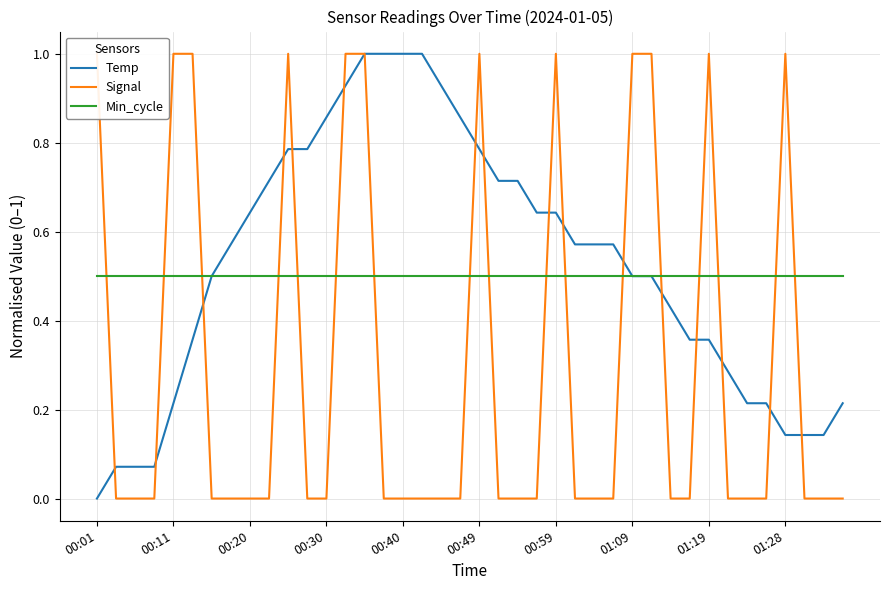

True or false: Min_cycle has a value of 0.5 at 00:11.

True